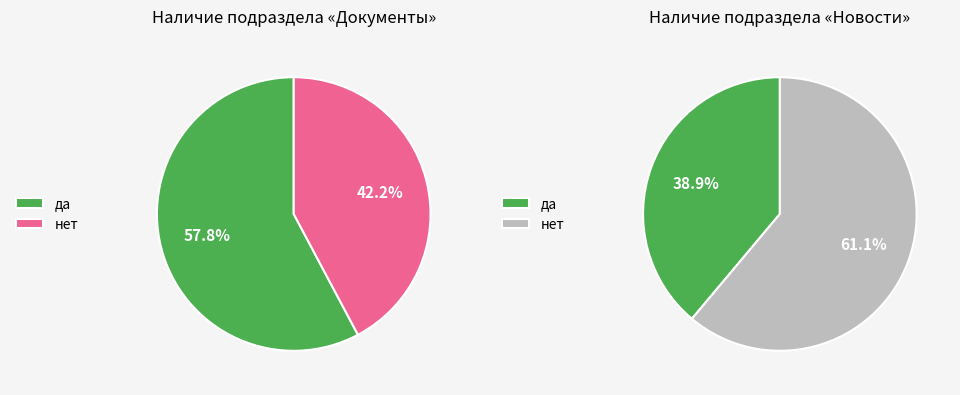

At да, list the series in order from smallest to largest.

Наличие подраздела Новости, Наличие подраздела Документы